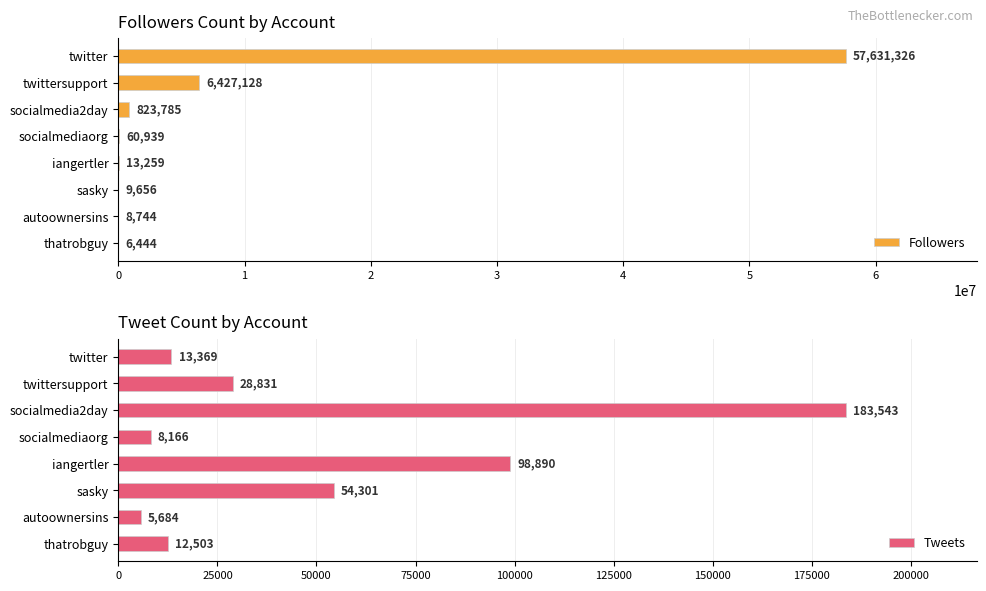

Reading right to left, extract all data points from this chart.

Followers: 7=6444	6=8744	5=9656	4=13259	3=60939	2=823785	1=6427128	0=57631326
Tweets: 7=12503	6=5684	5=54301	4=98890	3=8166	2=183543	1=28831	0=13369